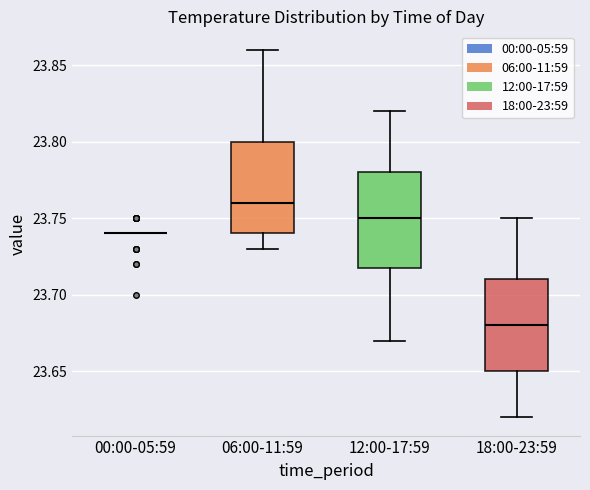

Reading left to right, transcribe this box plot: for each box, give where its median line is, the range the box spans, and where its two whiskers end, as read against the y-axis. The values are not printed on the chart, so give them approximately, as read against the axis.

00:00-05:59: box collapsed to a line at 23.74, whiskers 23.74 to 23.74
06:00-11:59: median 23.76, box 23.74 to 23.80, whiskers 23.73 to 23.86
12:00-17:59: median 23.75, box 23.72 to 23.78, whiskers 23.67 to 23.82
18:00-23:59: median 23.68, box 23.65 to 23.71, whiskers 23.62 to 23.75